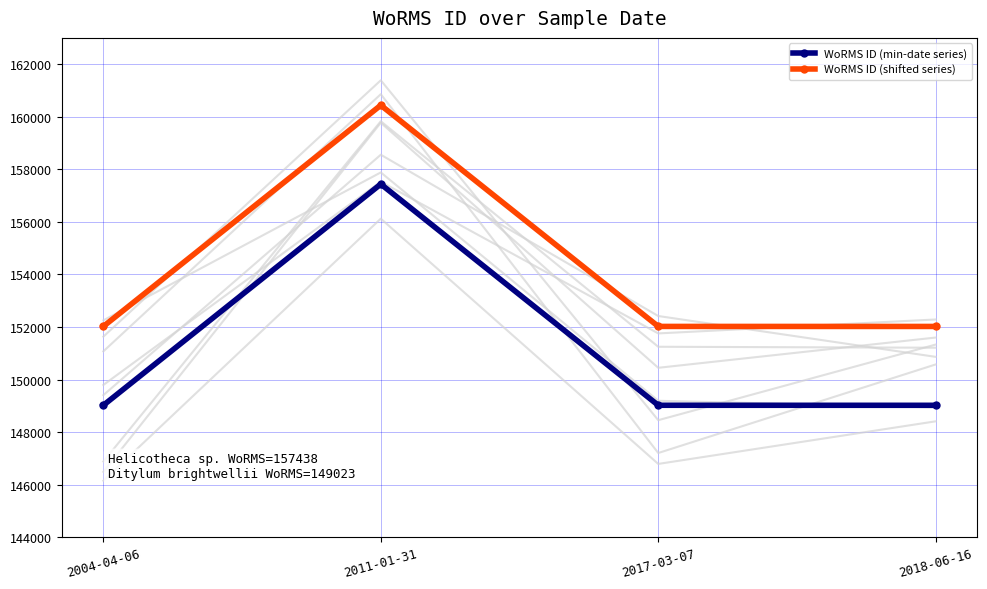

What is the total value across all series at 2017-03-07?

301046